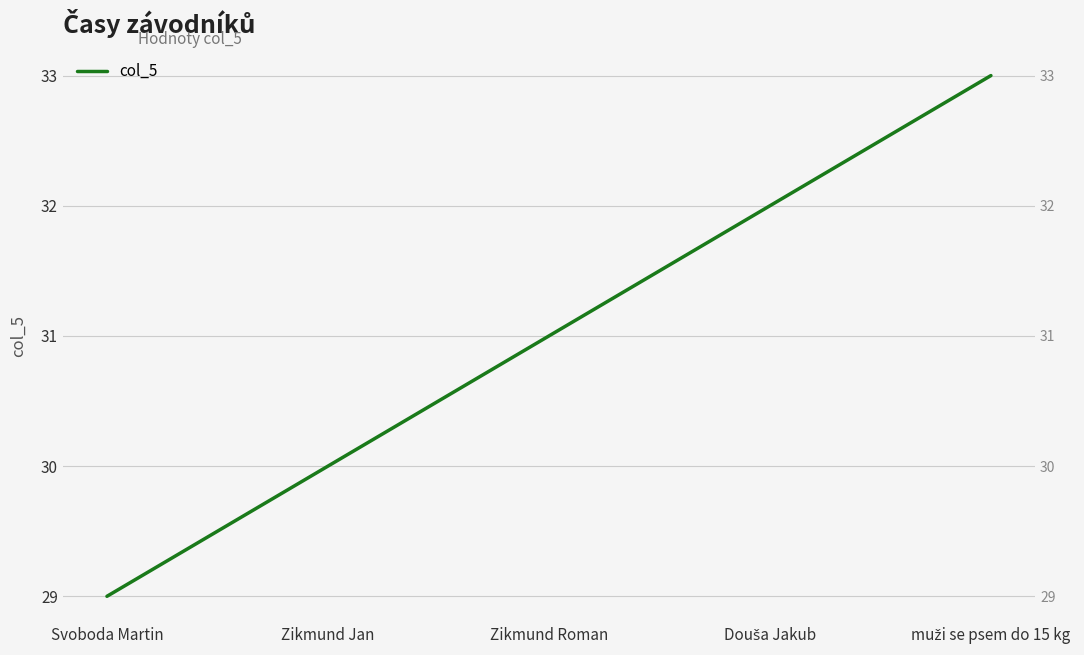

What is the average value?

31